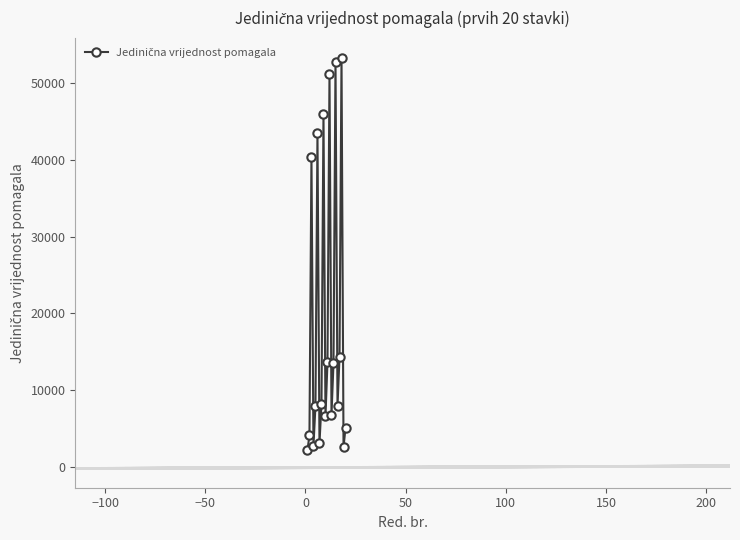

What is the difference between the second highest and second lowest values?

50064.4